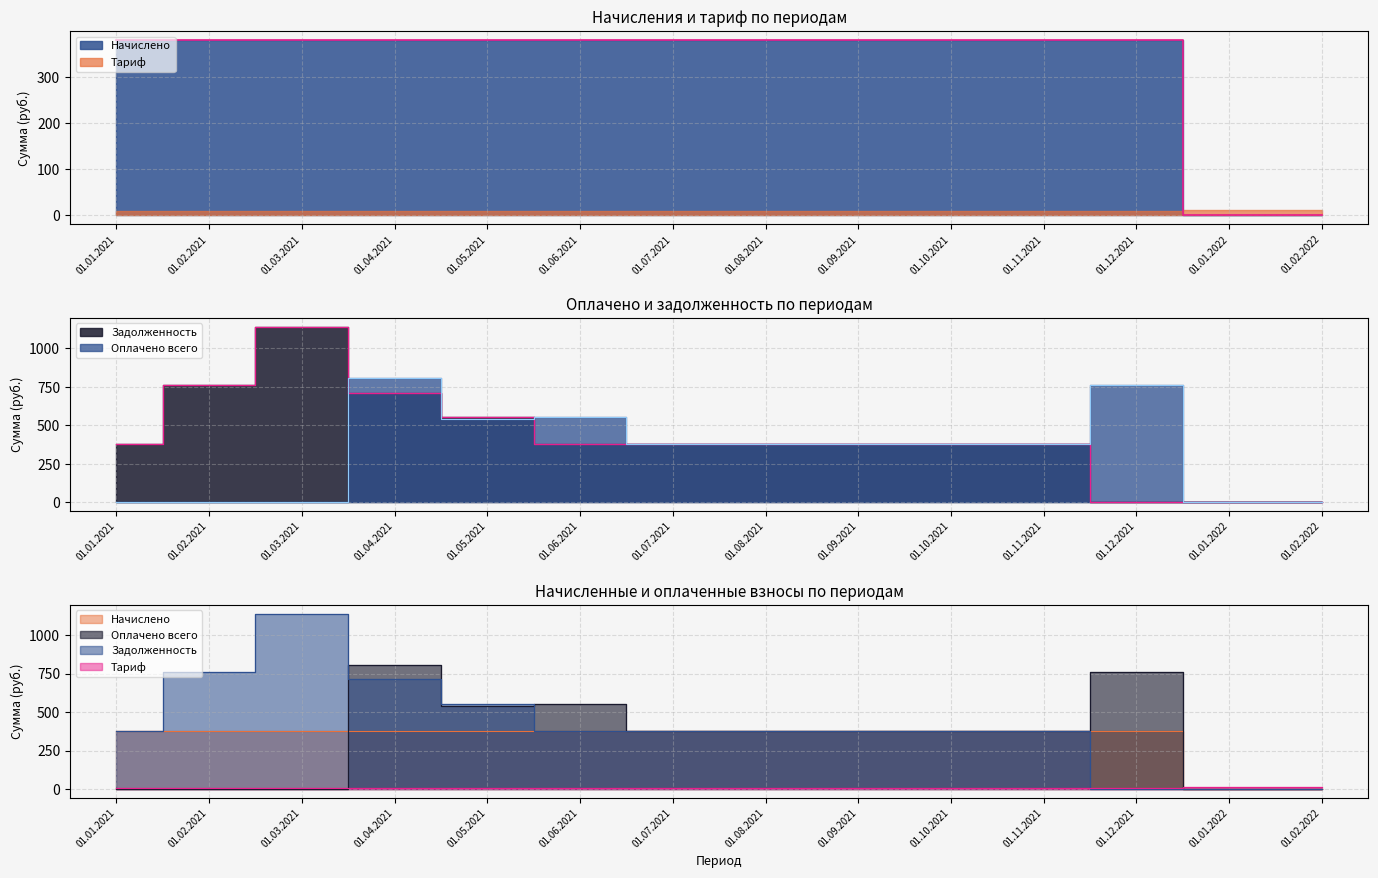

What is the value of the Оплачено всего point at the 10th from the left?

380.0